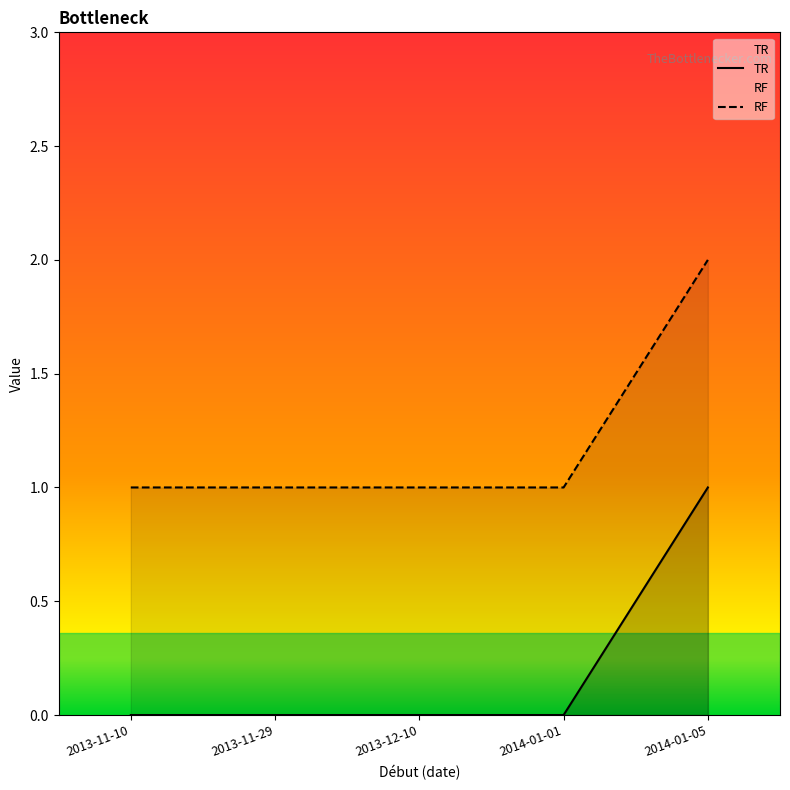

What is the spread (max minus min) of values at 2013-12-10?

1